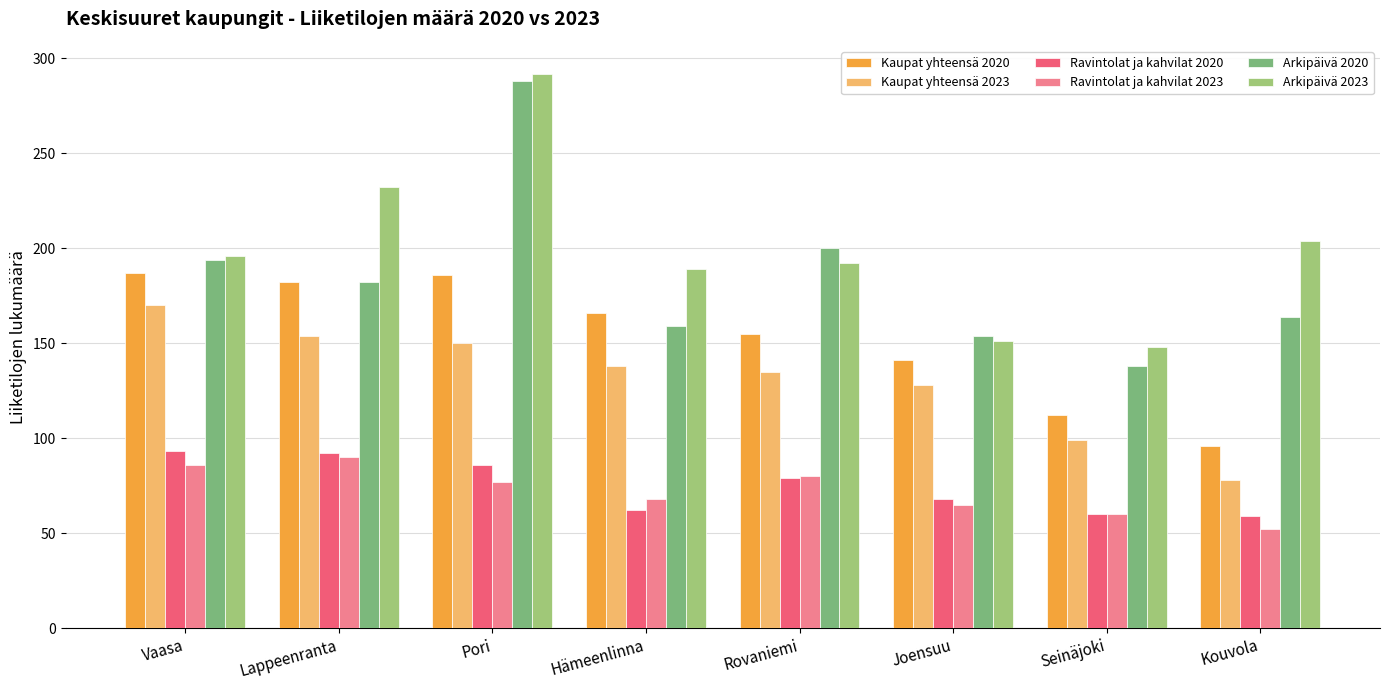

Which has a higher value, Vaasa or Pori?

Vaasa